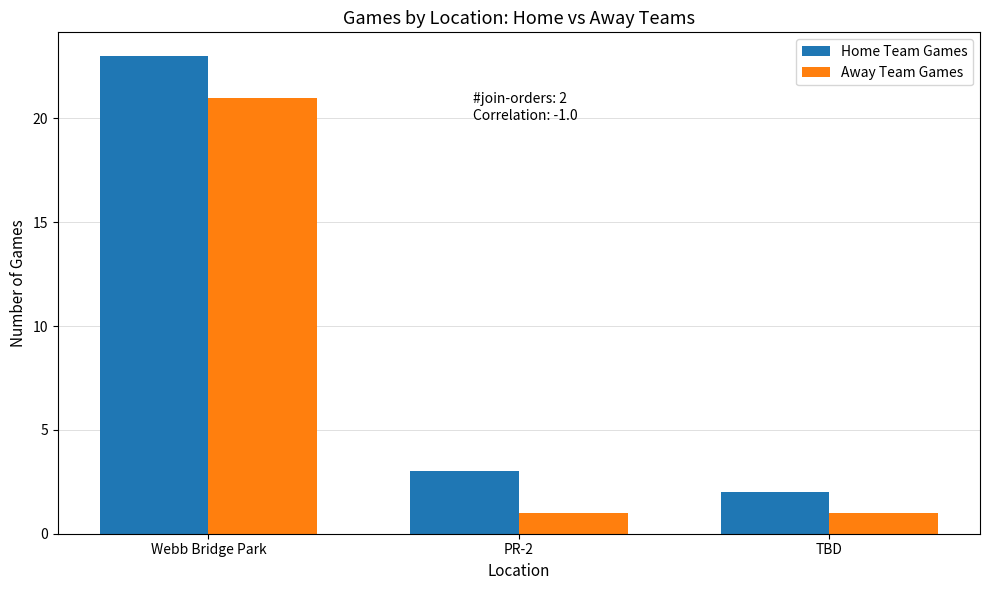

At how many categories does at least one series exceed 7?

1